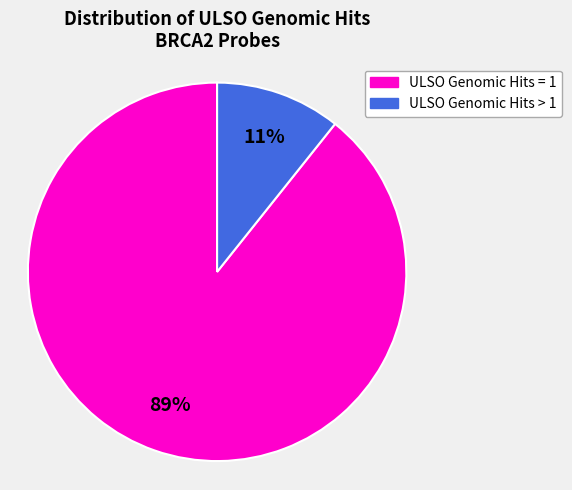

Is there a majority slice in this chart?

Yes